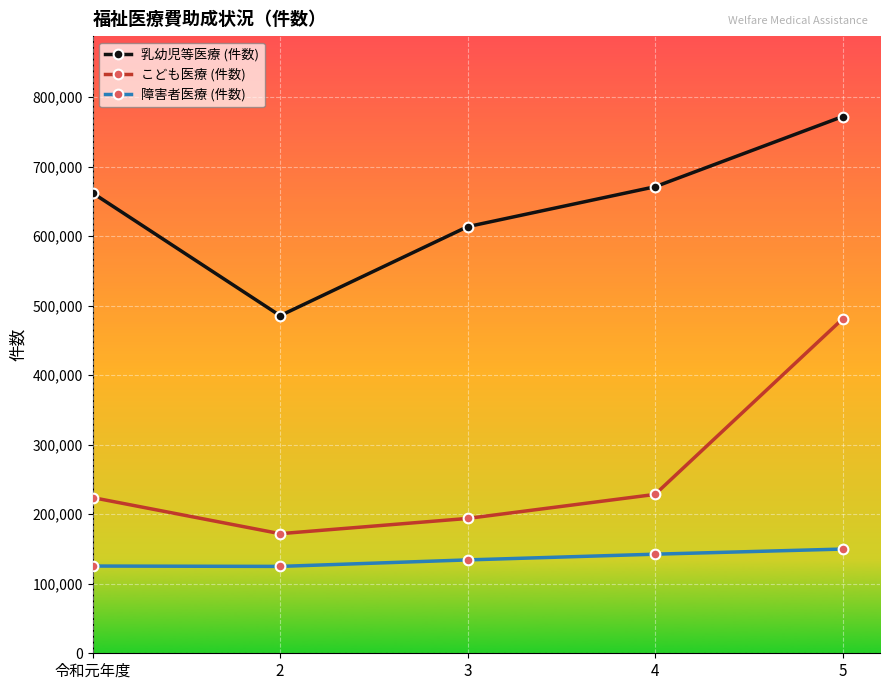

What is the difference between the 障害者医療 (件数) values at 5 and 3?

15599